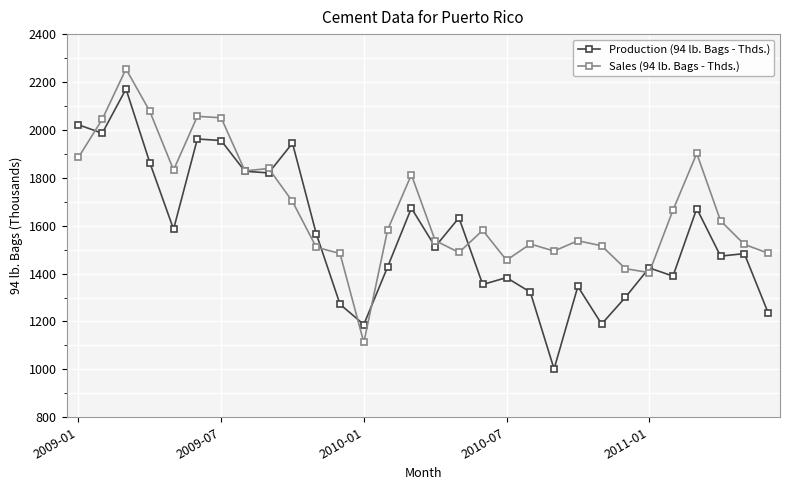

True or false: Sales (94 lb. Bags - Thds.) has more than 2 points higher than both neighbors.

True